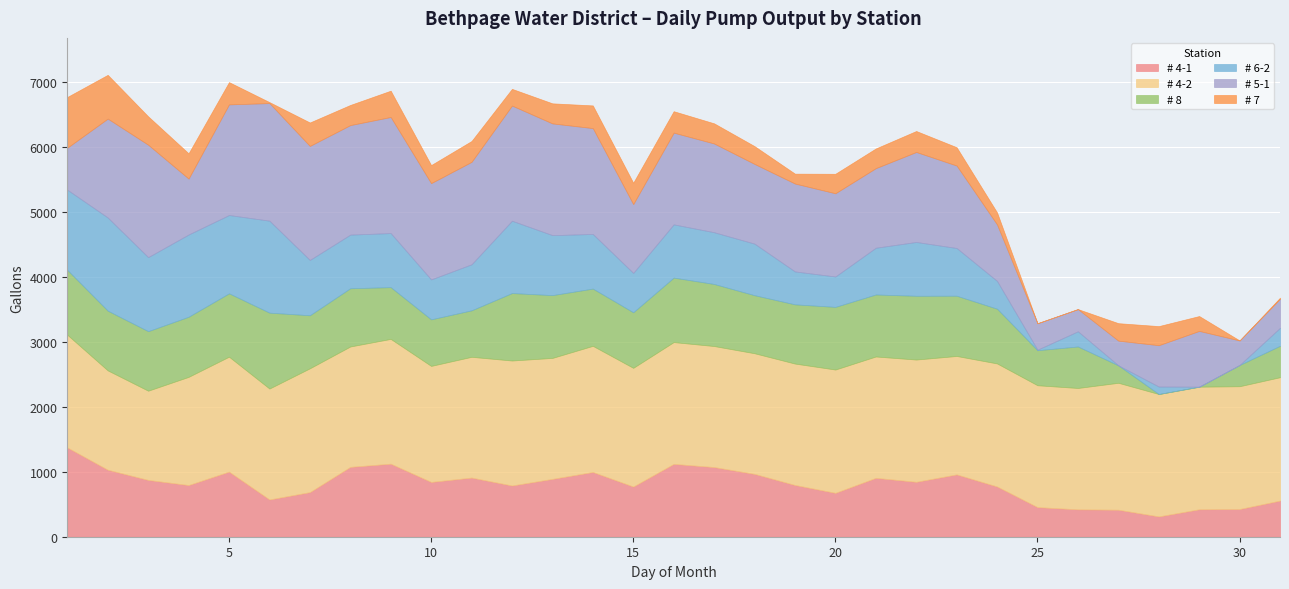

Which label corresponds to the largest value in the chart?

27